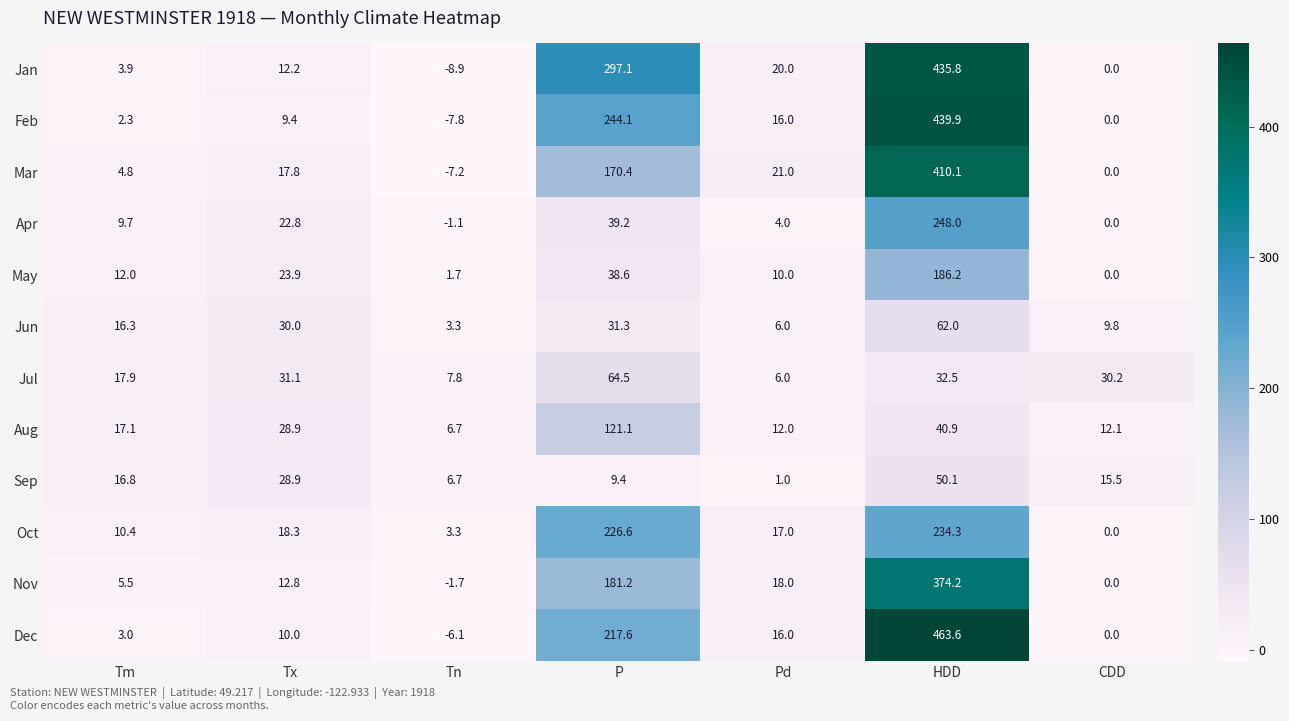

How many series are shown in this chart?

12